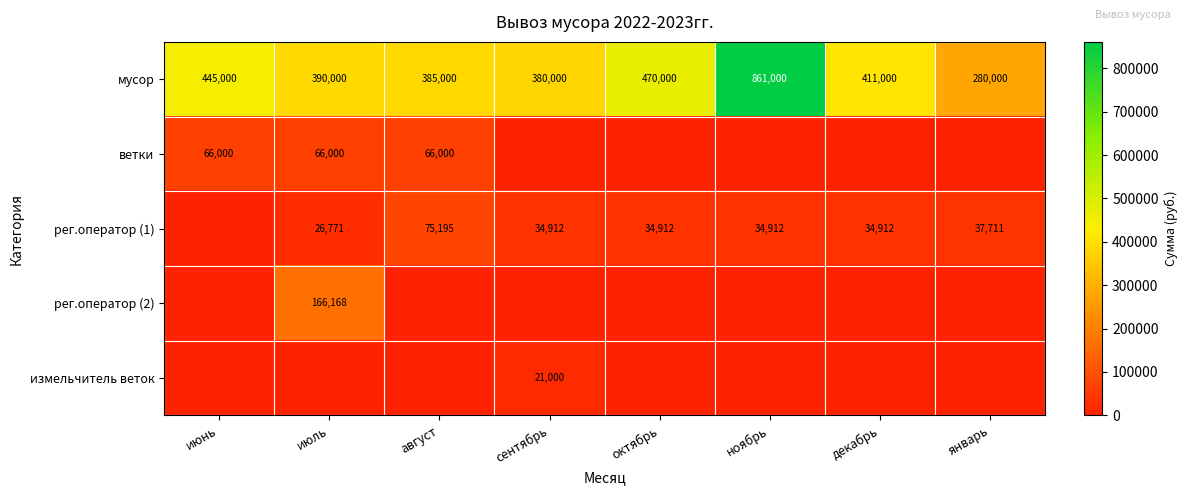

Between июль and декабрь, which is larger?

декабрь